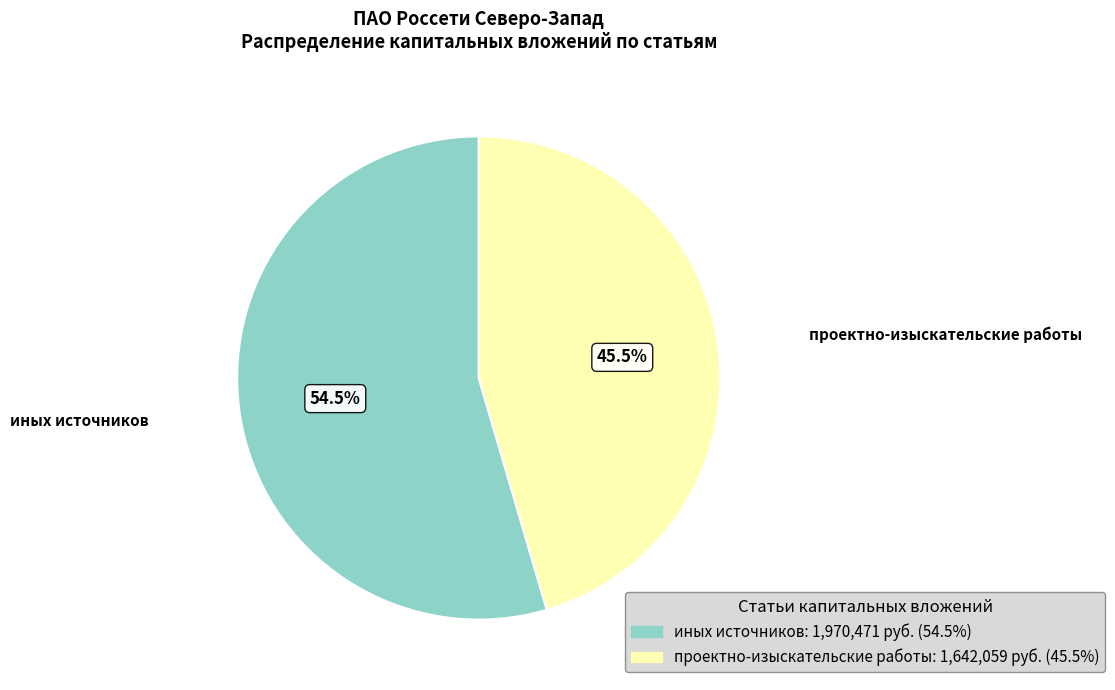

To the nearest percent, what is the average slice percentage?

50%